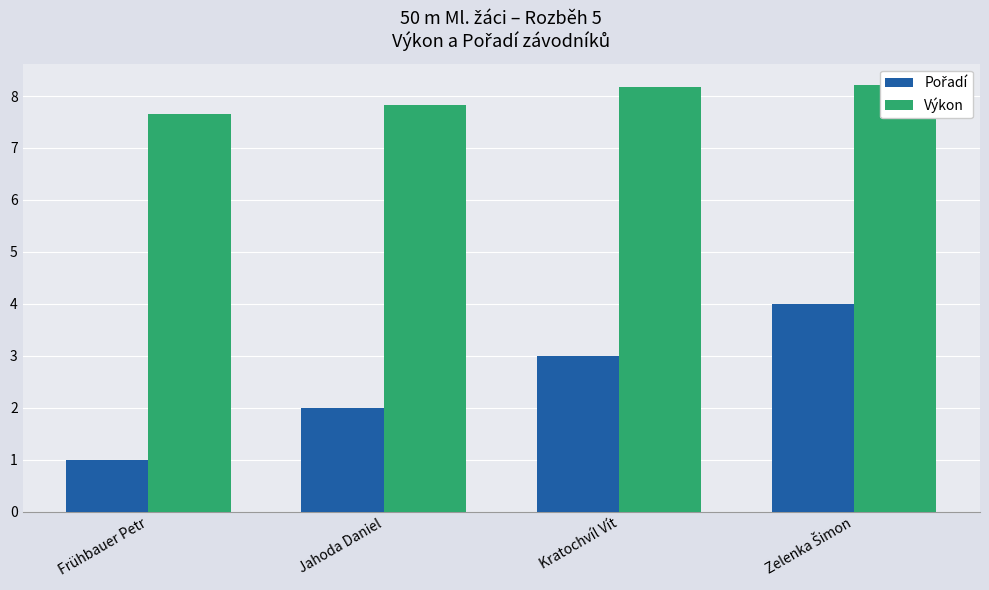

What is the label of the 2nd bar from the left?

Jahoda Daniel